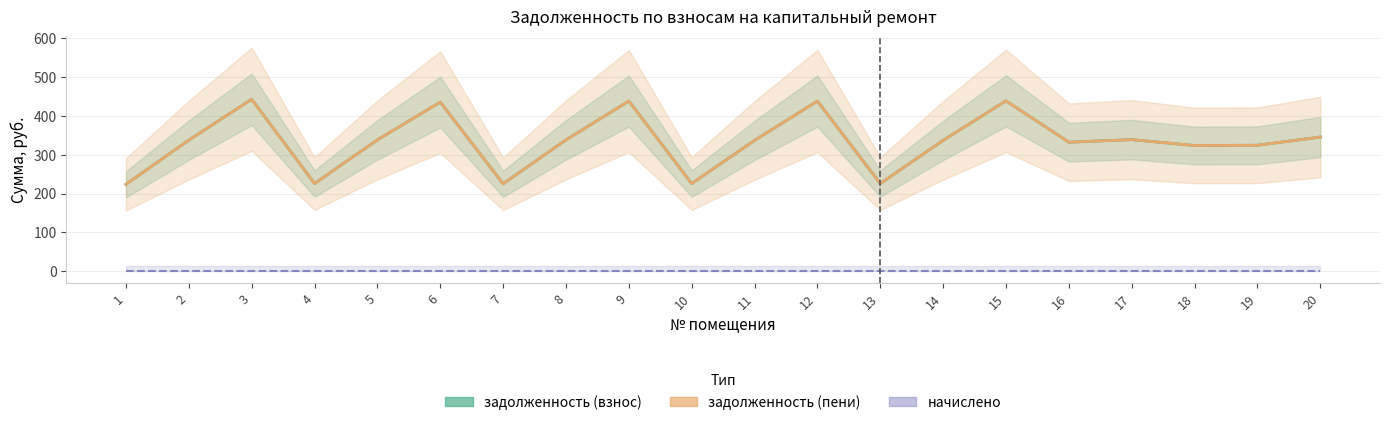

Does the chart have visible grid lines?

Yes